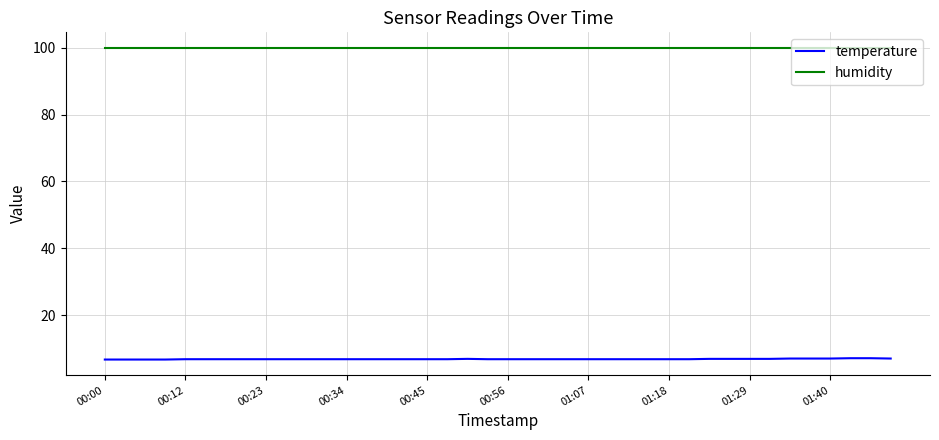

What is the minimum value for temperature?

6.8